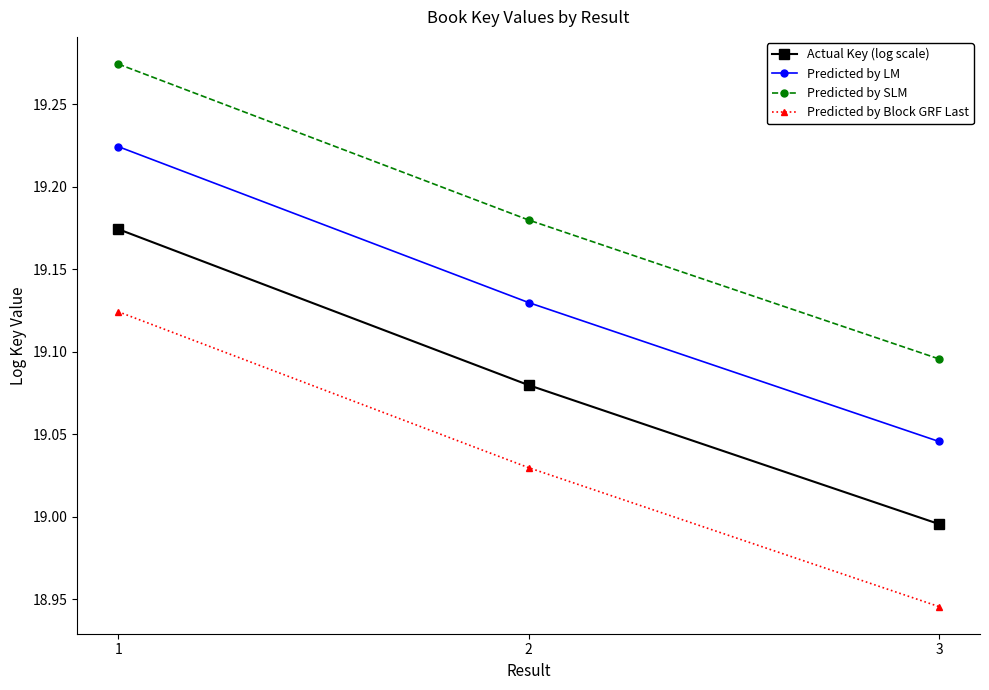

How many categories are shown in the chart?

3